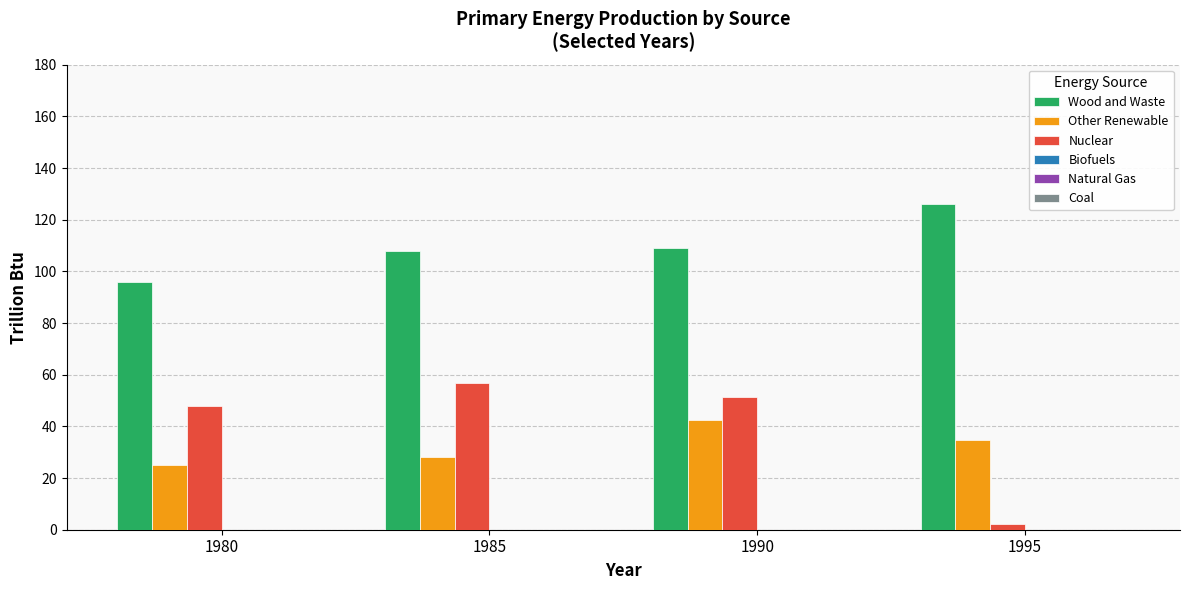

Which series changed the most between 1990 and 1995?

Nuclear